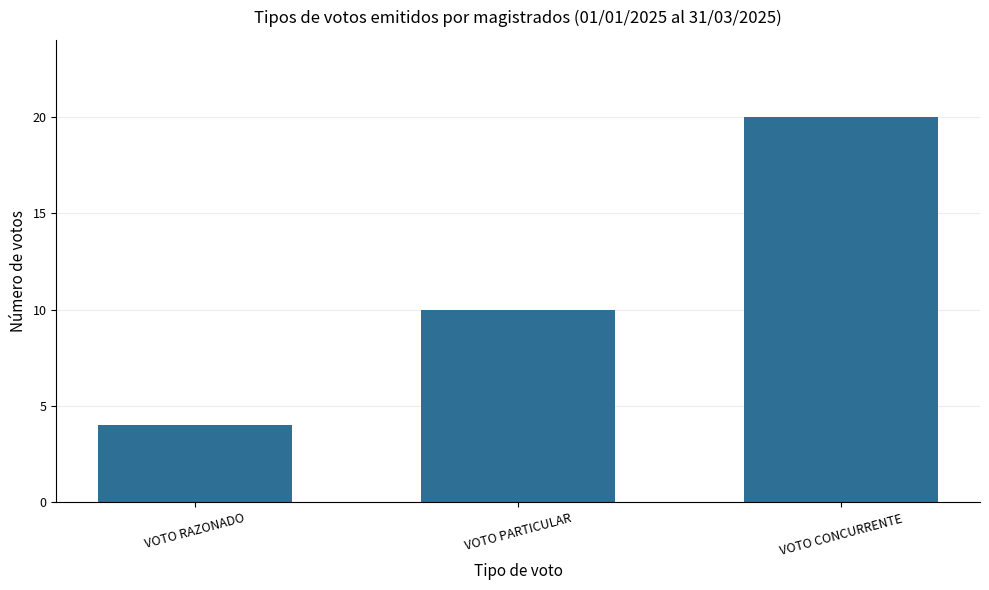

Reading right to left, list all the values displayed in this chart.

VOTO CONCURRENTE=20	VOTO PARTICULAR=10	VOTO RAZONADO=4